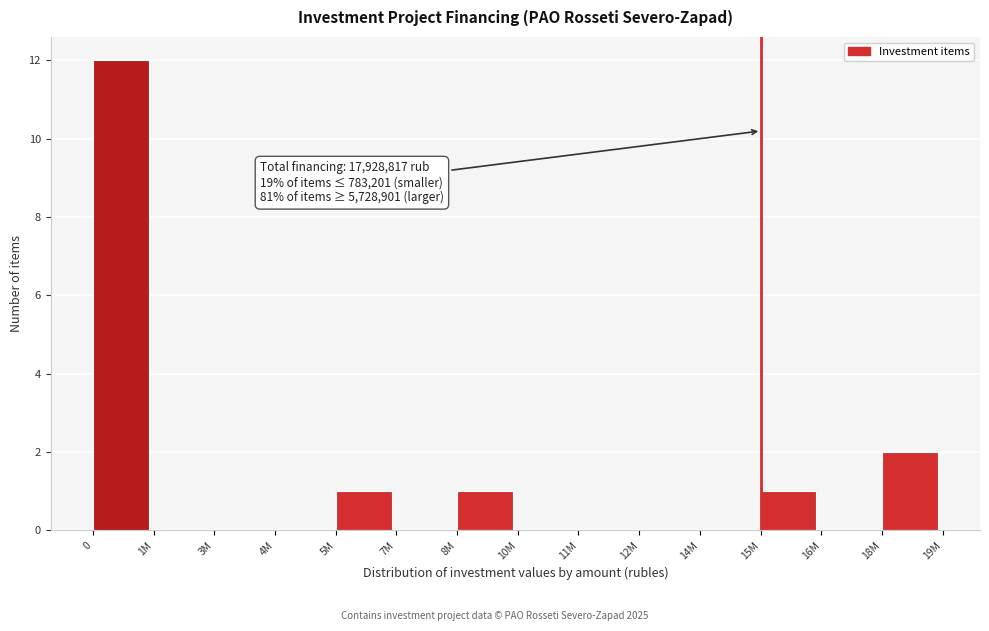

Reading left to right, what are all the values shown in this chart?

0=12	1M=0	3M=0	4M=0	5M=1	7M=0	8M=1	10M=0	11M=0	12M=0	14M=0	15M=1	16M=0	18M=2